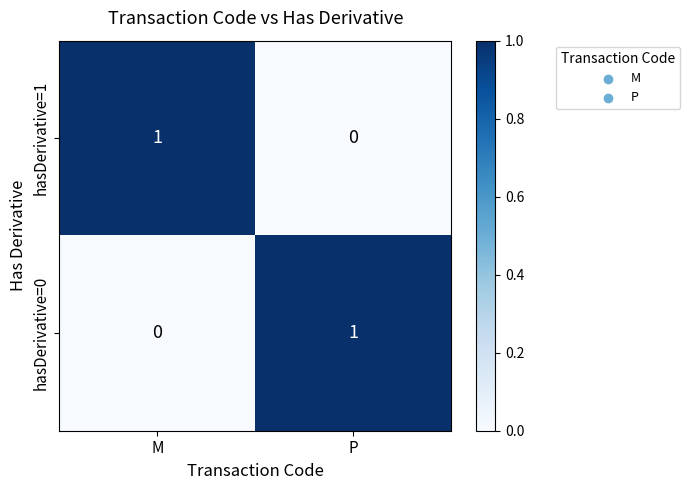

Is it true that hasDerivative=0 equals 0 at P?

False